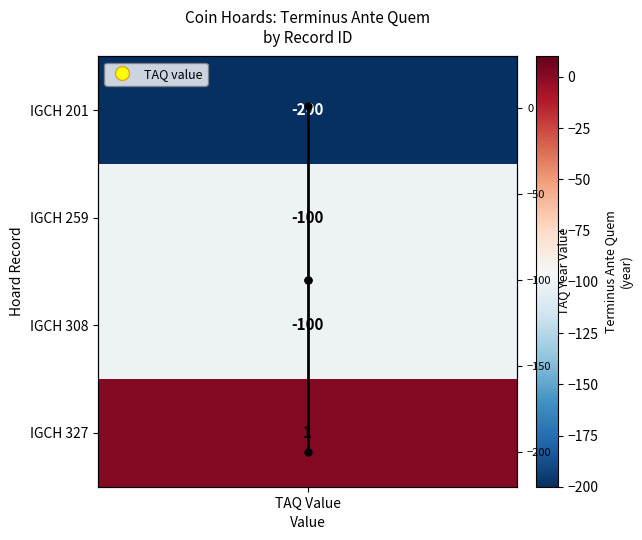

Is it true that the value at TAQ Value is -22?

False